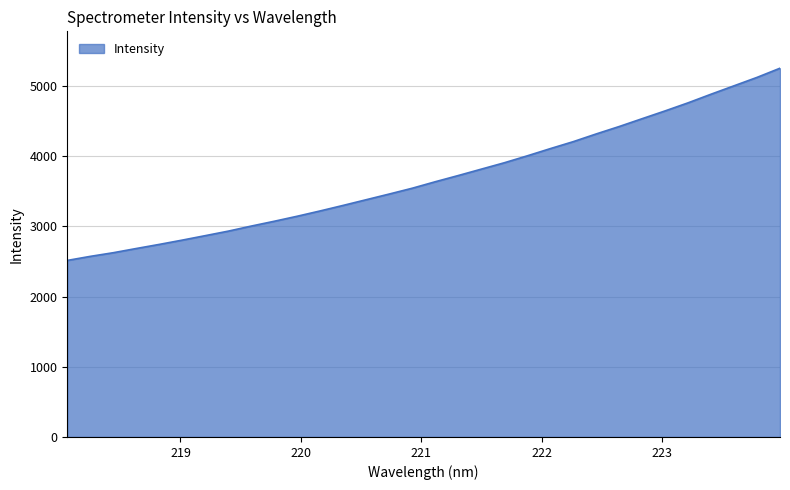

What is the greatest value displayed?

5254.9